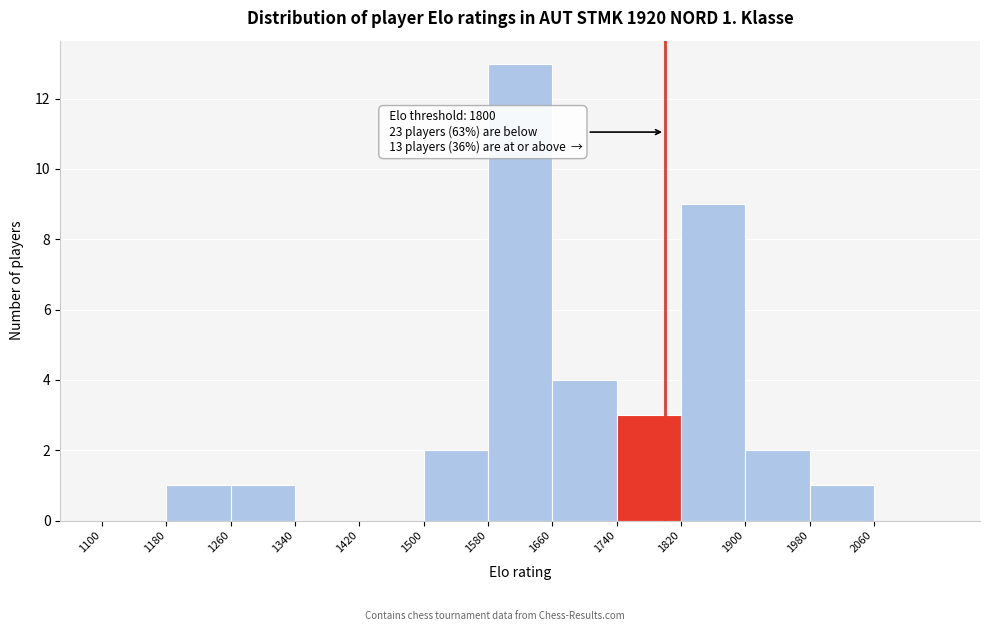

Which range on the x-axis has the tallest bar?

1580 to 1660